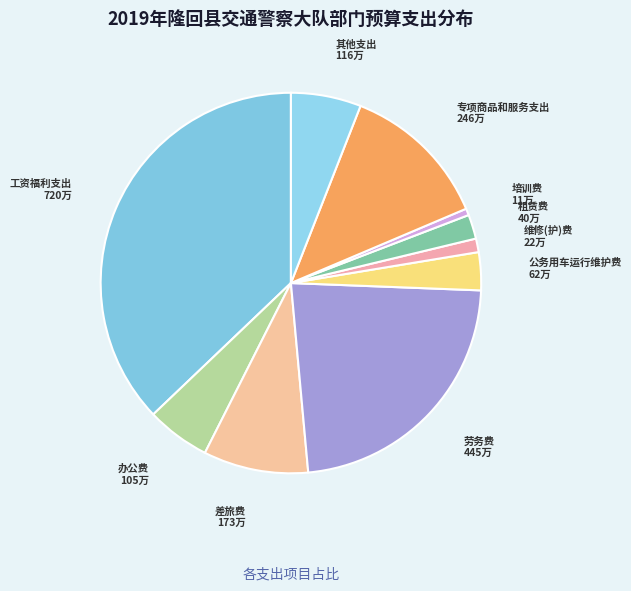

Does any single category account for the majority?

No